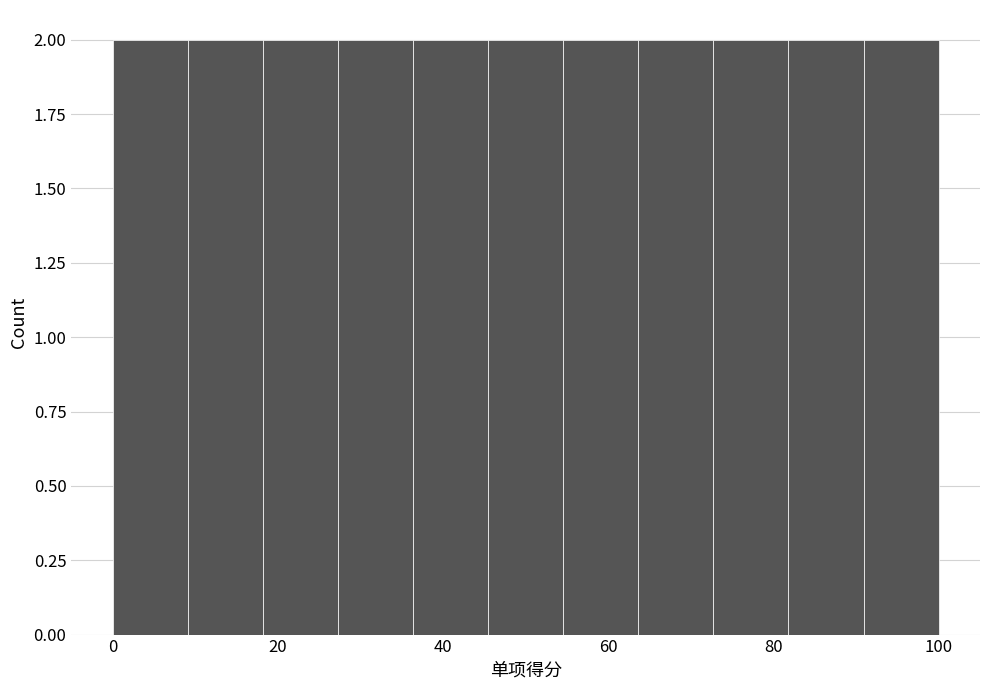

What is the height of the bar covering 46 to 54 on the x-axis? Neither the bar edges nor the heights are printed on the chart, so give them approximately, as read against the axes.

2